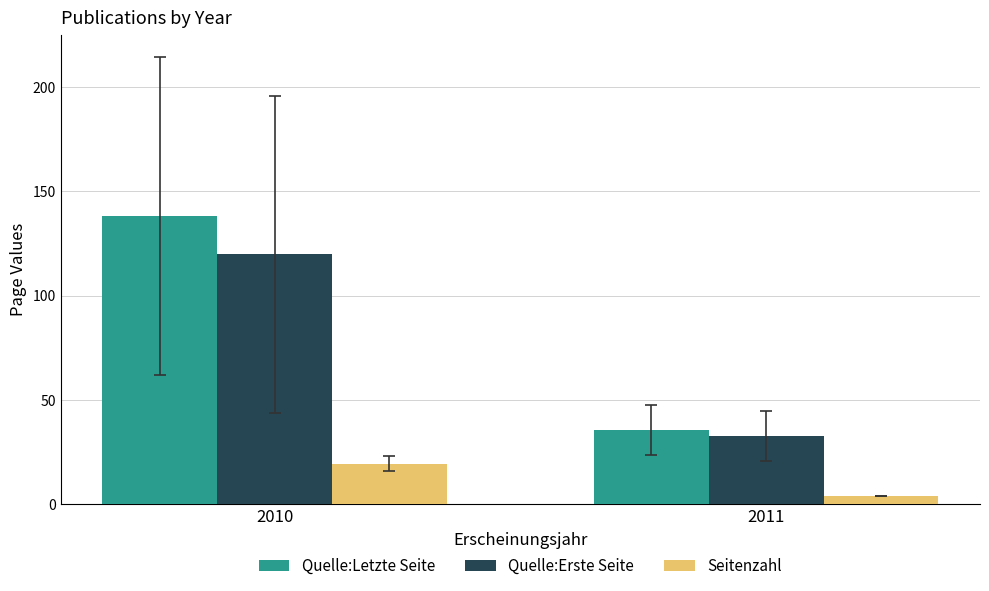

What is the greatest value displayed?

138.1